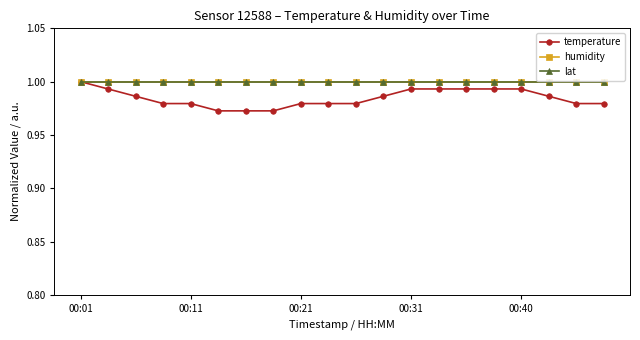

What is the greatest value displayed?

1.0